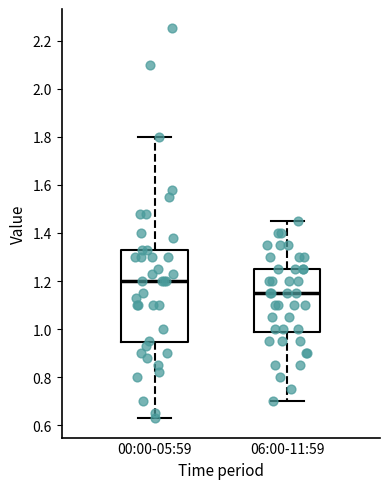

Reading left to right, read every box against the y-axis: the position of its median line, the range the box covers, and the ends of its whiskers. The values are not printed on the chart, so give them approximately, as read against the axis.

00:00-05:59: median 1.20, box 0.94 to 1.34, whiskers 0.64 to 1.80
06:00-11:59: median 1.16, box 0.98 to 1.26, whiskers 0.70 to 1.46